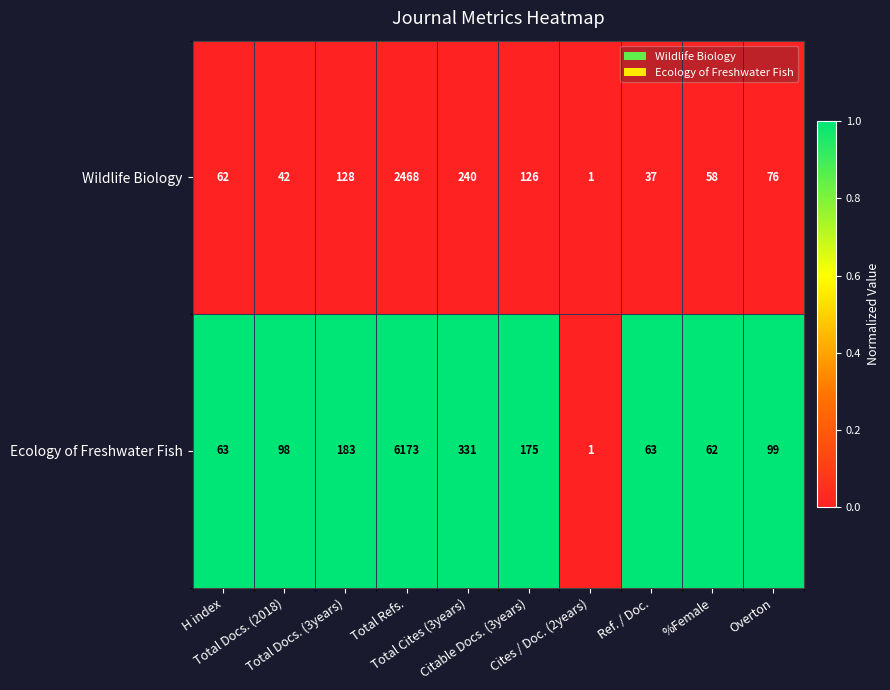

Which series has the largest total across all categories?

Ecology of Freshwater Fish